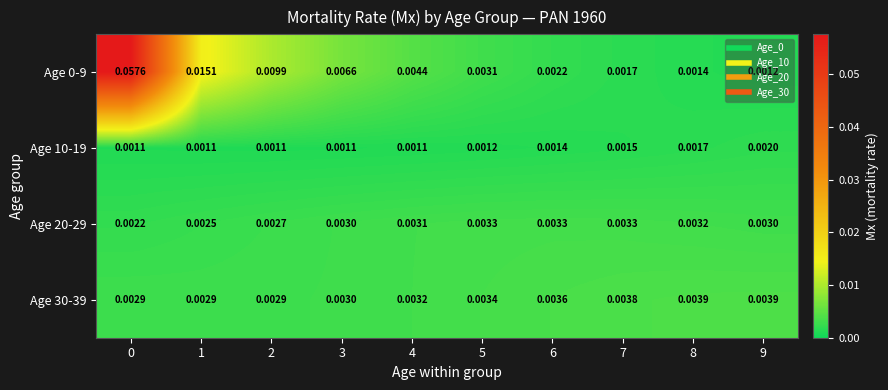

Count the number of categories in the chart.

10